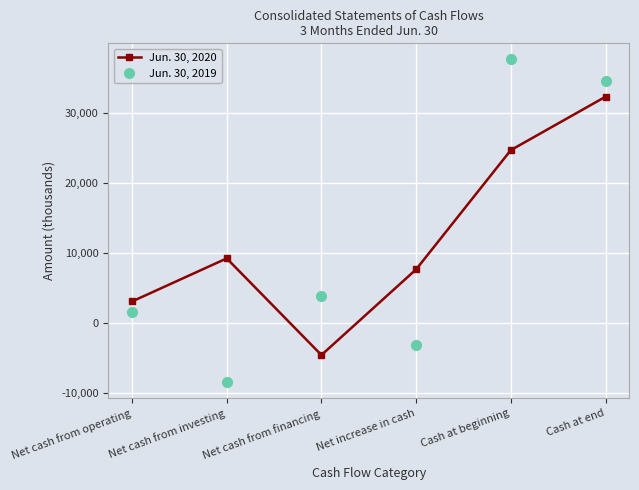

What is the difference between the maximum and minimum values in the Jun. 30, 2019 series?

46150